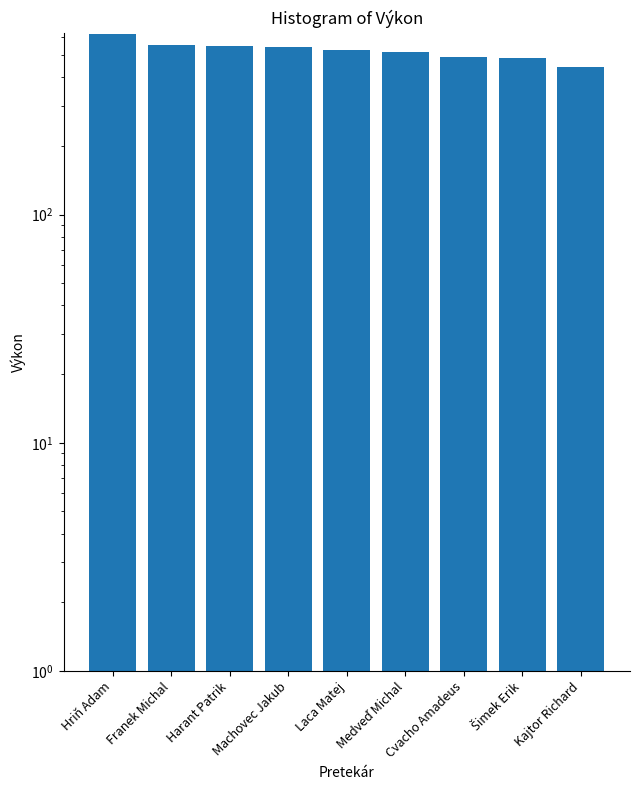

What is the value of the 4th bar from the left?

540